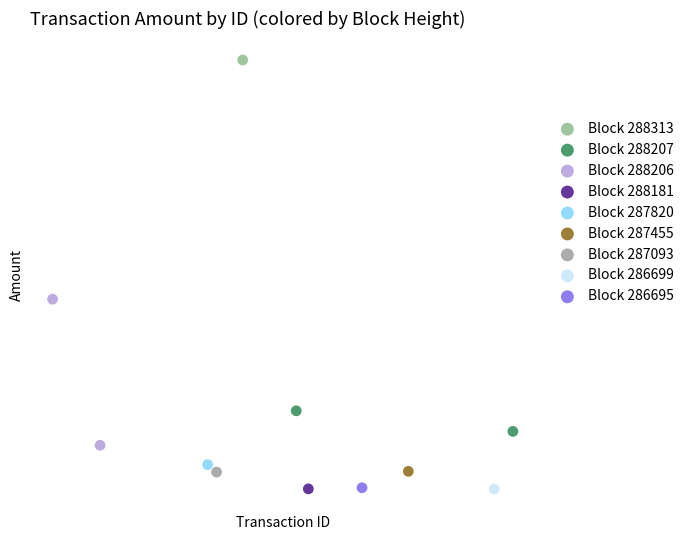

What are all the series names shown in the legend?

Block 288313, Block 288207, Block 288206, Block 288181, Block 287820, Block 287455, Block 287093, Block 286699, Block 286695